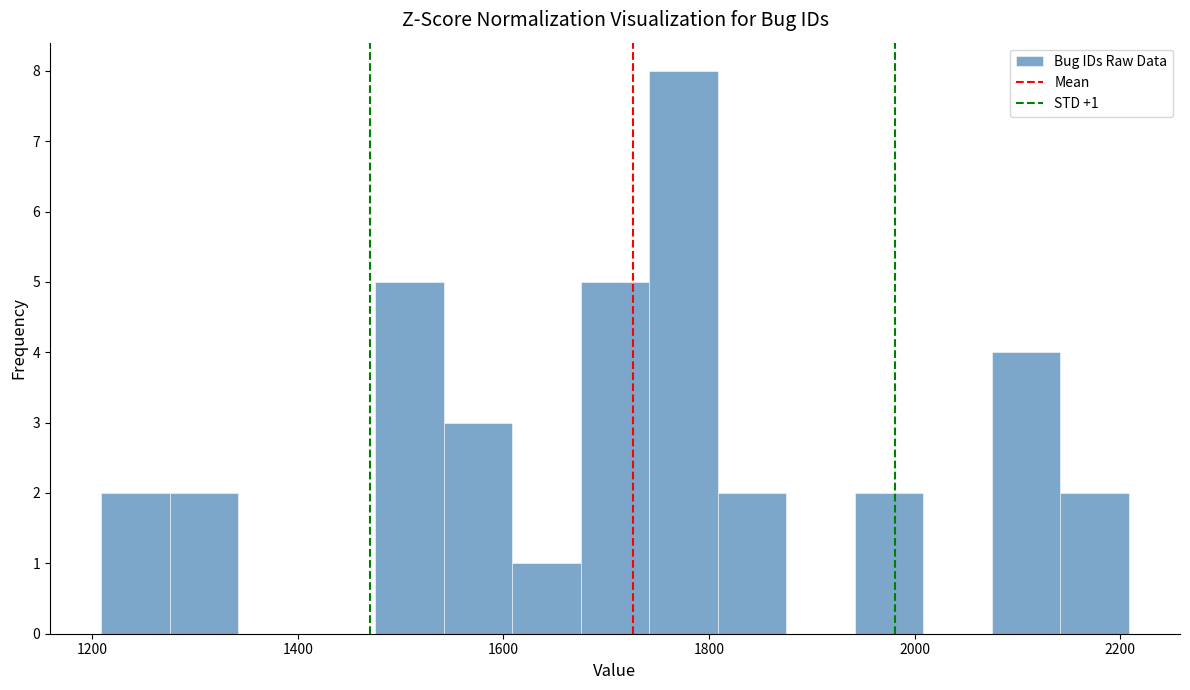

Around what value on the x-axis is the tallest bar? Give the approximate position of its centre, as read against the axis.

1780